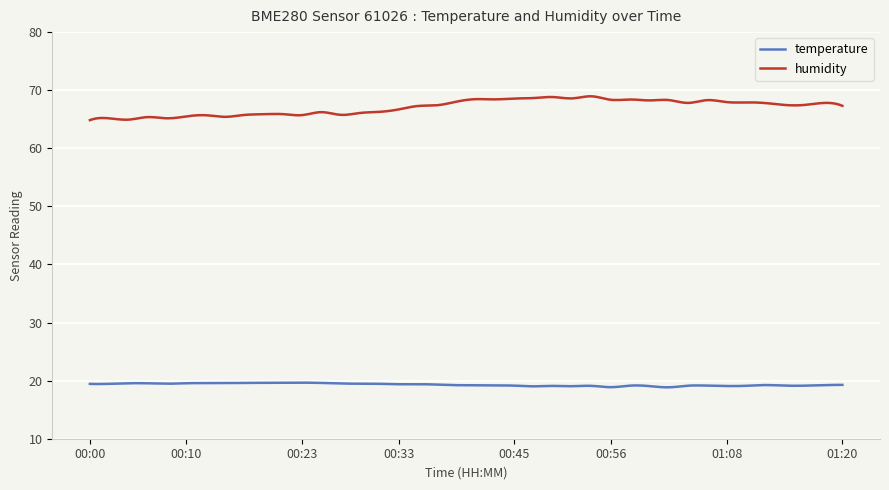

Which series has the largest total across all categories?

humidity